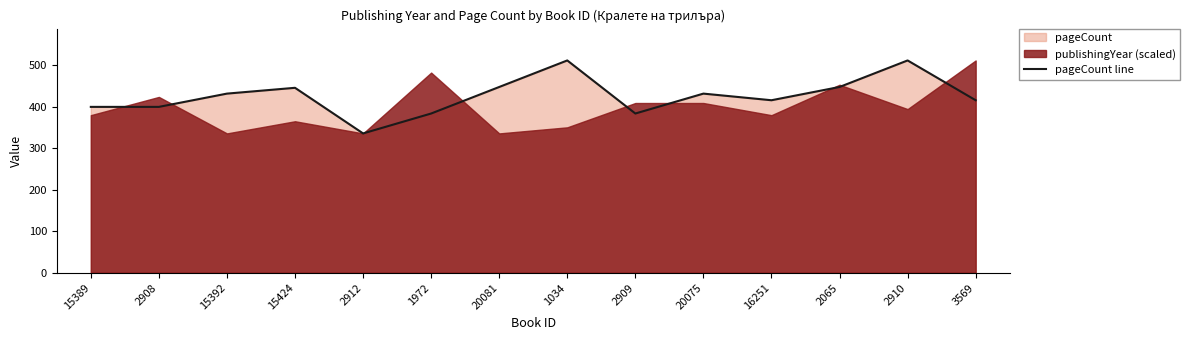

What is the minimum value shown in the chart?

336